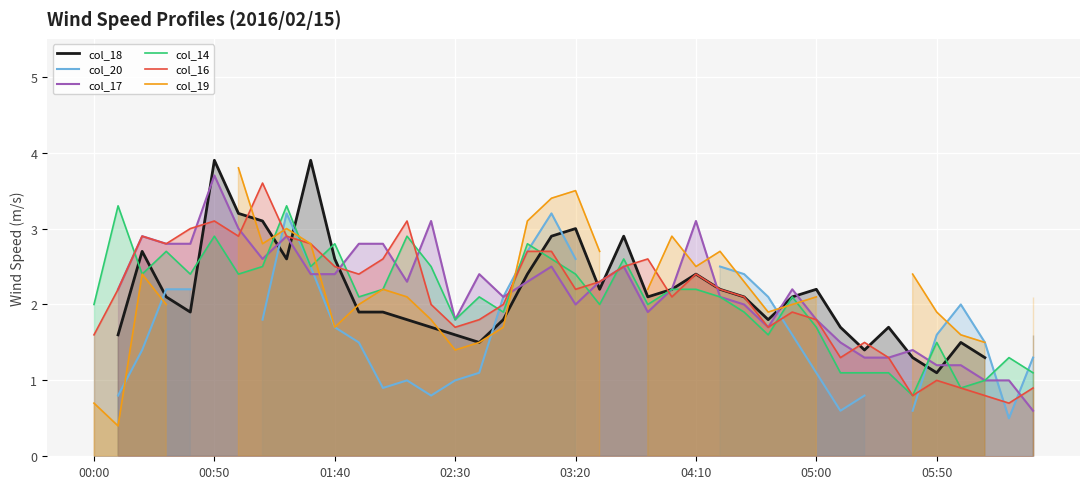

What is the minimum value for col_16?

0.7